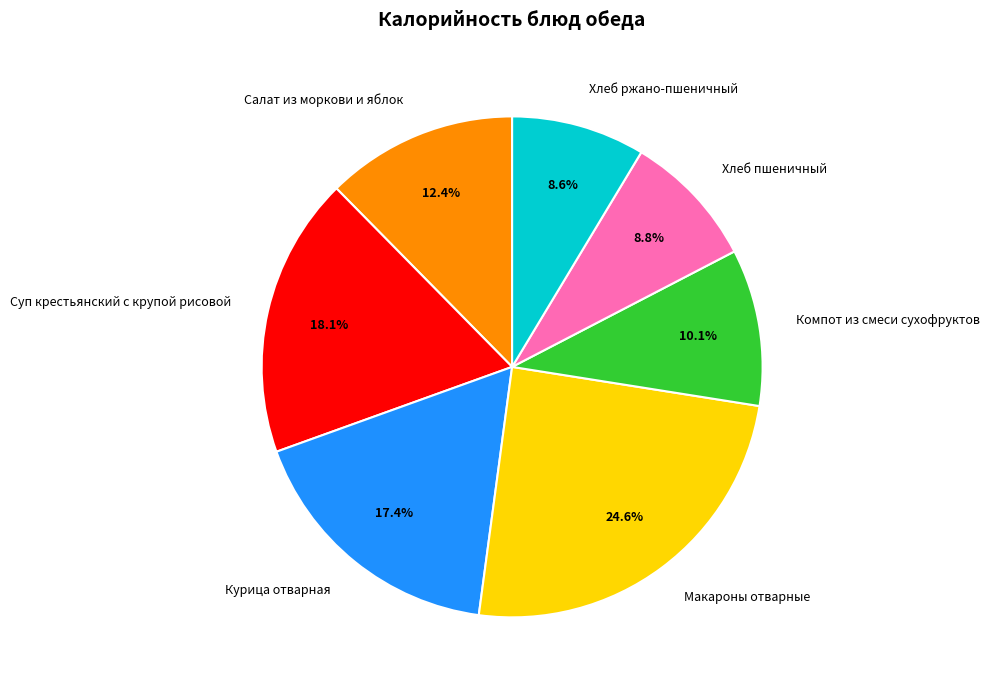

To the nearest percent, what is the combined percentage of Компот из смеси сухофруктов and Макароны отварные?

35%